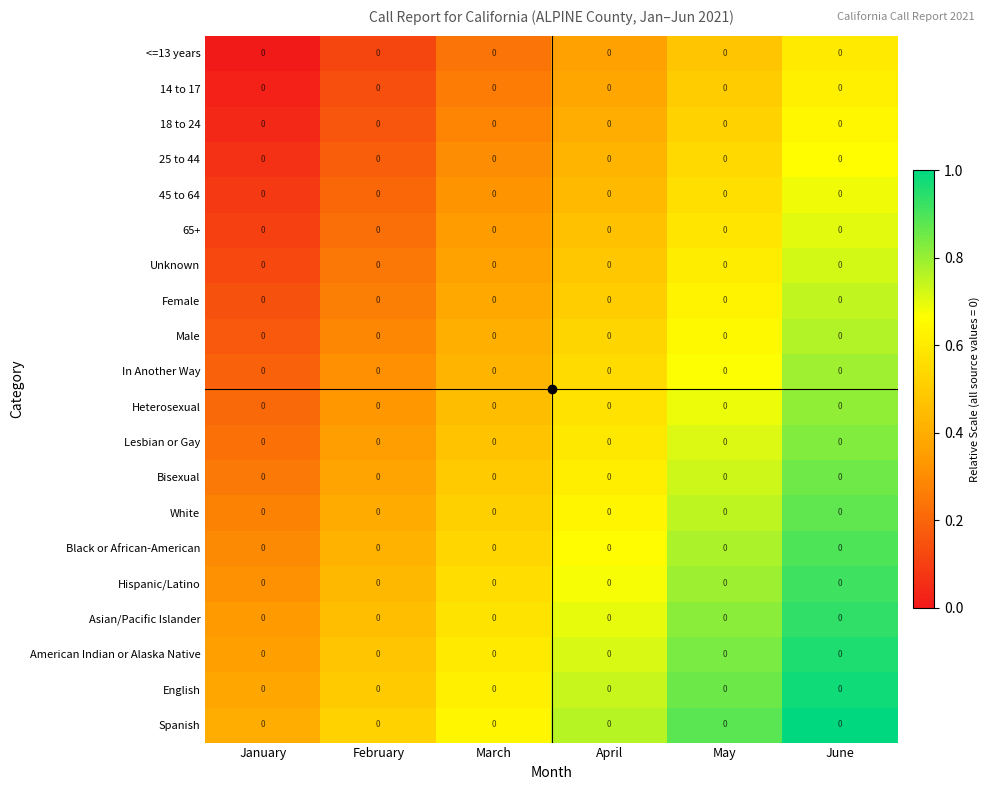

At April, list the series in order from largest to smallest.

Spanish, English, American Indian or Alaska Native, Asian/Pacific Islander, Hispanic/Latino, Black or African-American, White, Bisexual, Lesbian or Gay, Heterosexual, In Another Way, Male, Female, Unknown, 65+, 45 to 64, 25 to 44, 18 to 24, 14 to 17, <=13 years